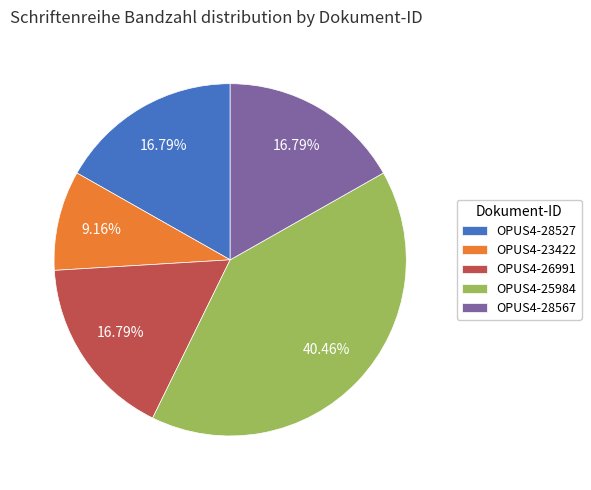

Is it true that OPUS4-25984 is 53% of the pie?

False